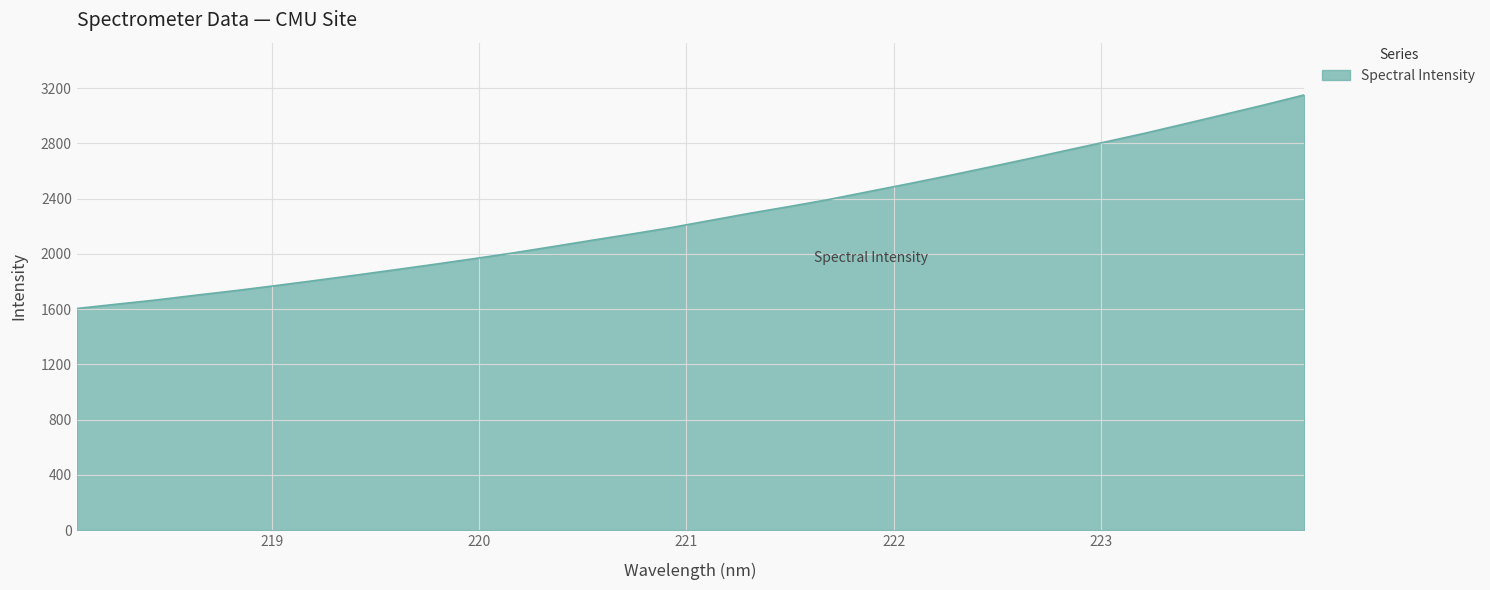

What is the difference between the maximum and minimum values?

1547.4